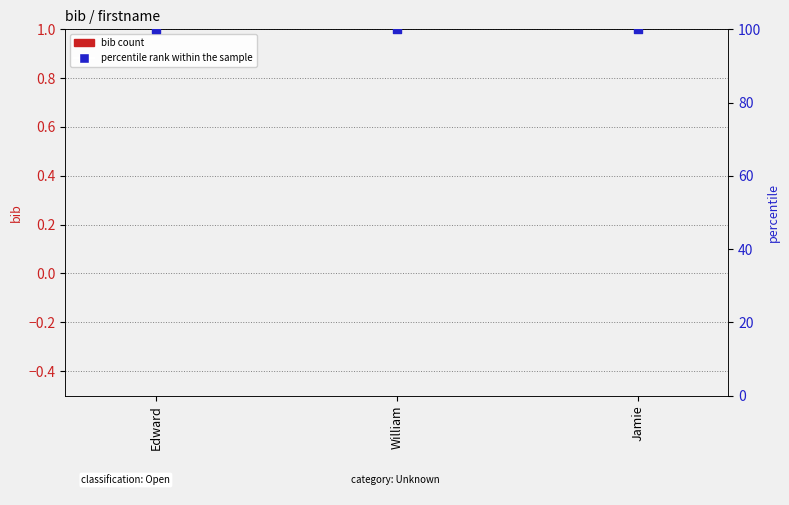

Which series contains the highest Y value?

percentile rank within the sample